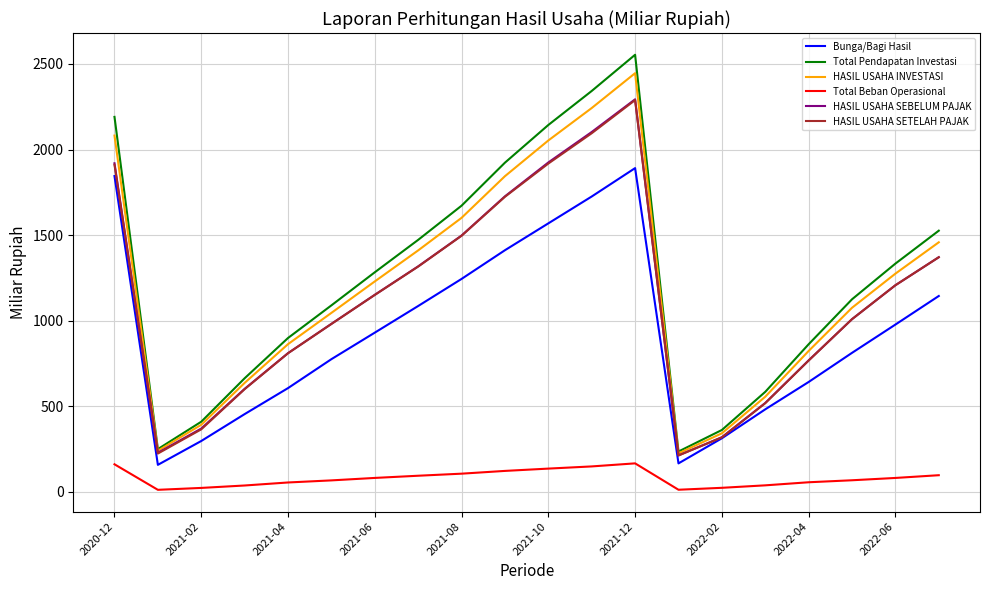

Which series has the widest spread of values?

Total Pendapatan Investasi